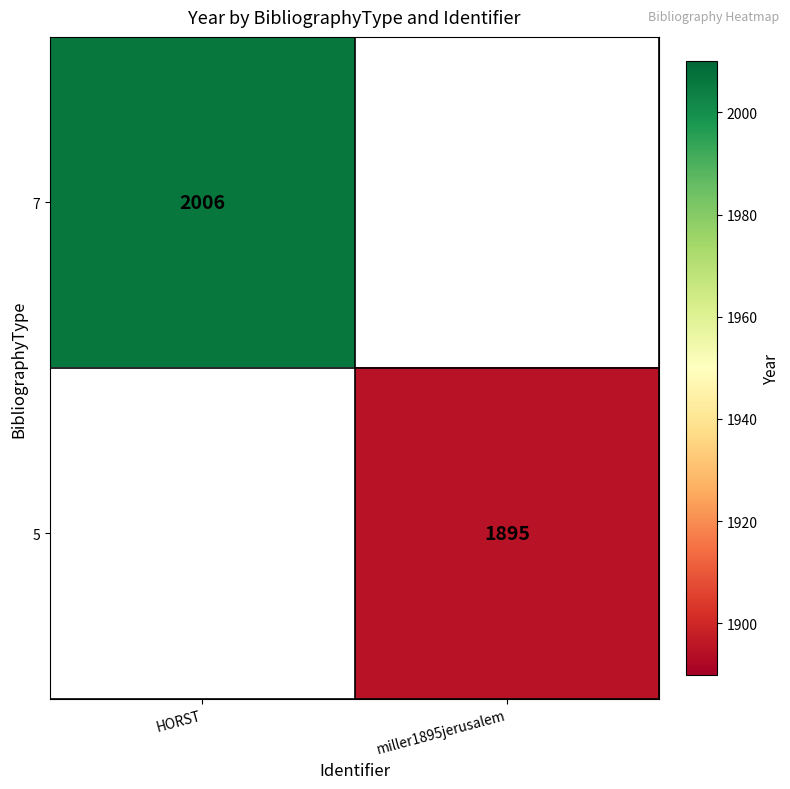

The value of 5 at miller1895jerusalem is 1895. True or false?

True